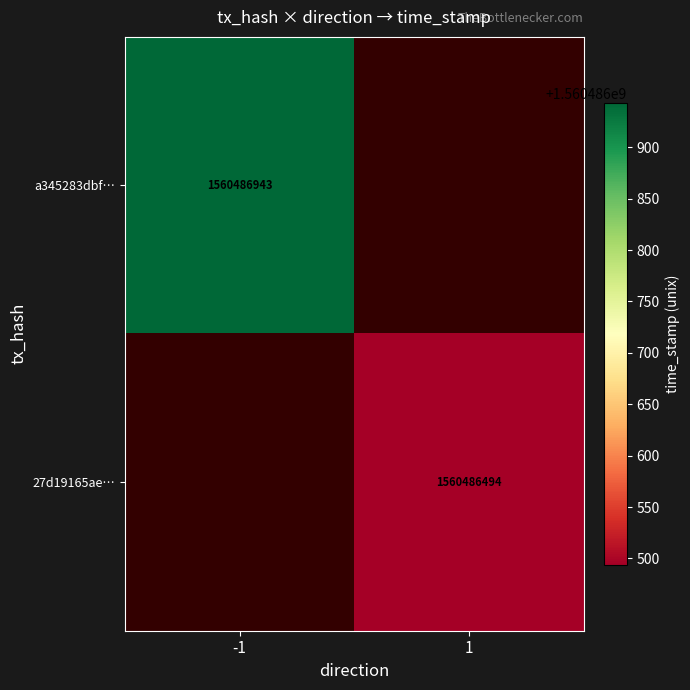

Reading left to right, list all the values displayed in this chart.

a345283dbf1130fe578e1936687f7d097acd990: -1	1560486943
27d19165ae7d535f5fbd40675b8b0fed1e77797: 1	1560486494